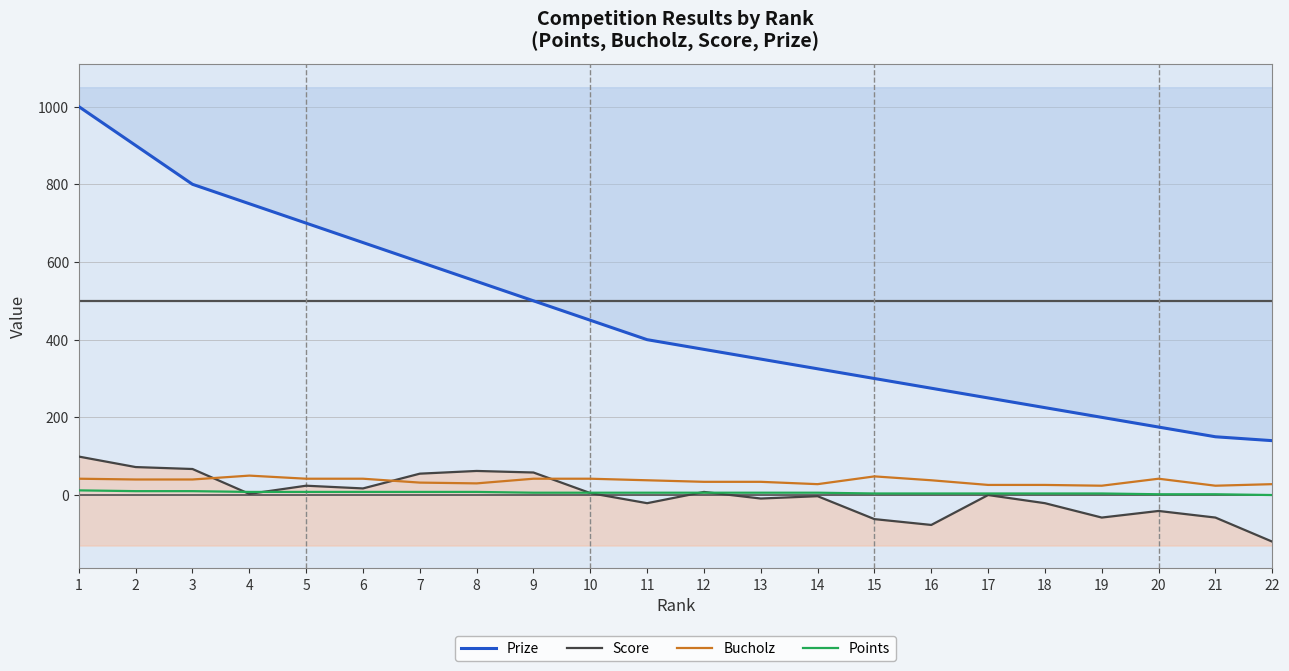

True or false: Prize and Bucholz intersect in this chart.

False